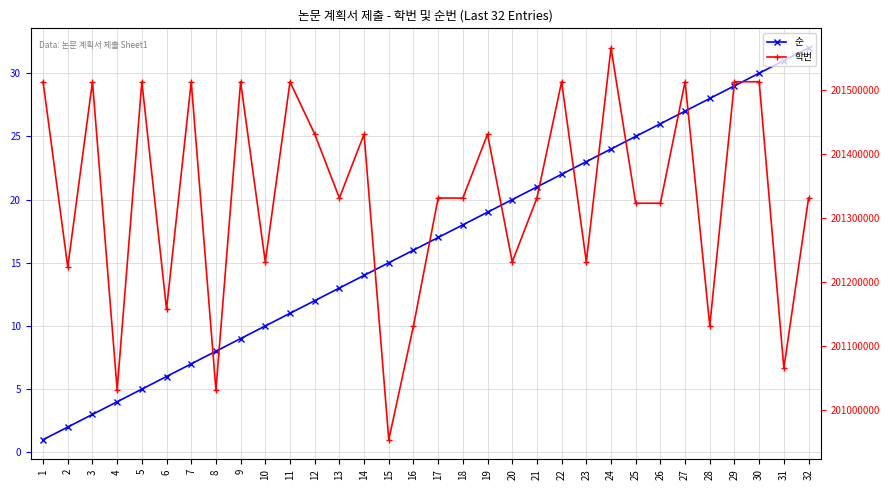

Rank the categories by 순 value from lowest to highest.

1, 2, 3, 4, 5, 6, 7, 8, 9, 10, 11, 12, 13, 14, 15, 16, 17, 18, 19, 20, 21, 22, 23, 24, 25, 26, 27, 28, 29, 30, 31, 32